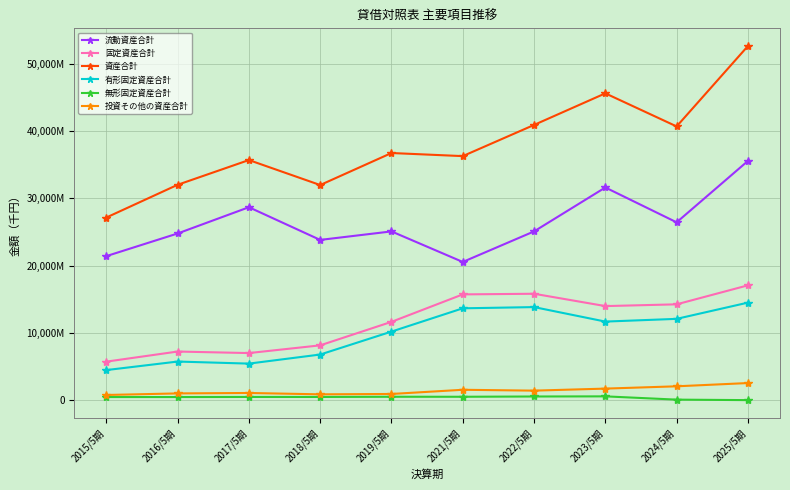

Which series has the largest total across all categories?

資産合計